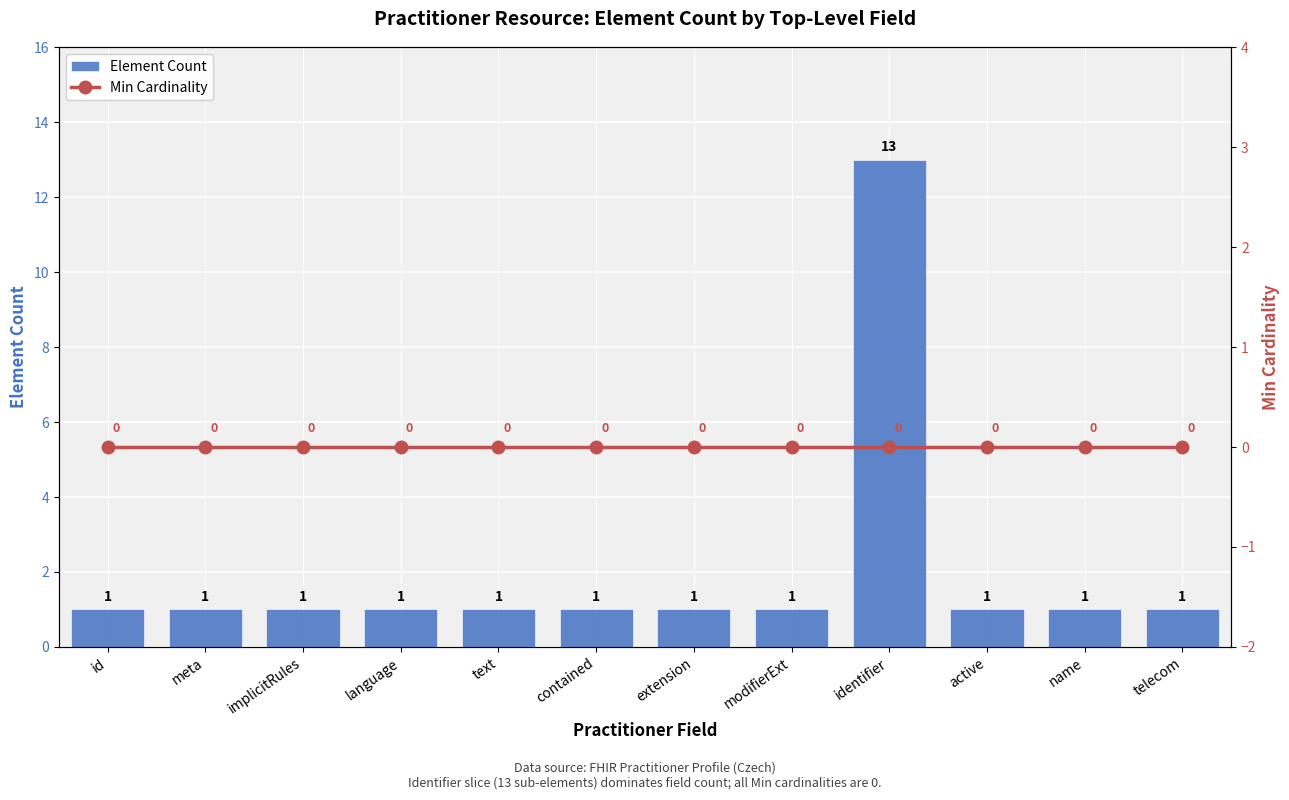

At which label does Element Count reach its peak?

identifier